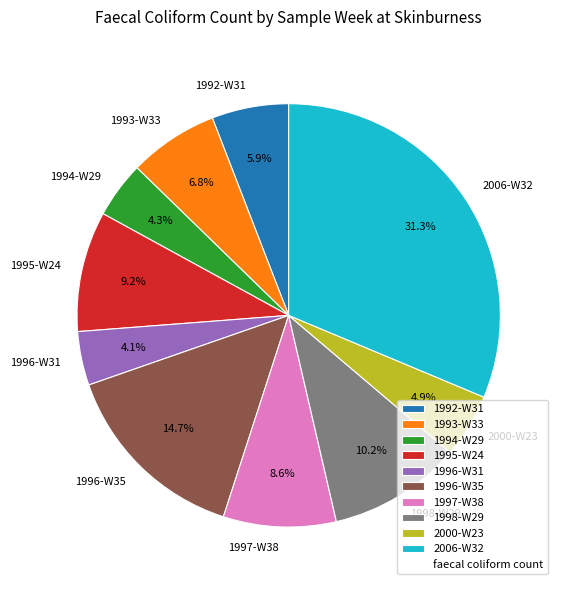

How many segments does this pie chart have?

10